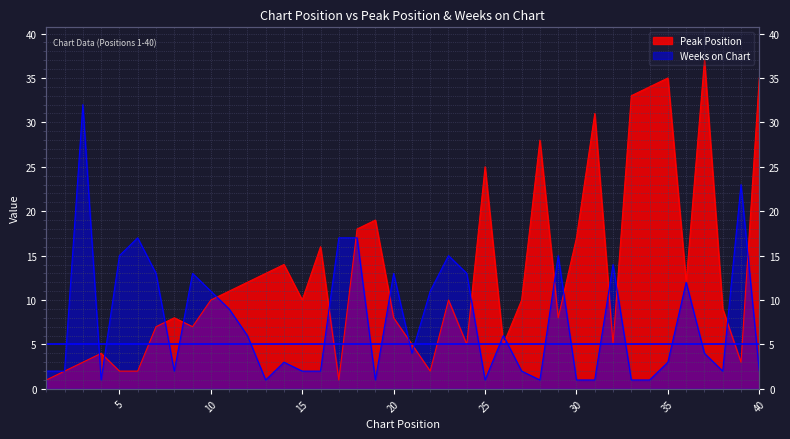

Where does the Weeks on Chart series first go above 4?

3